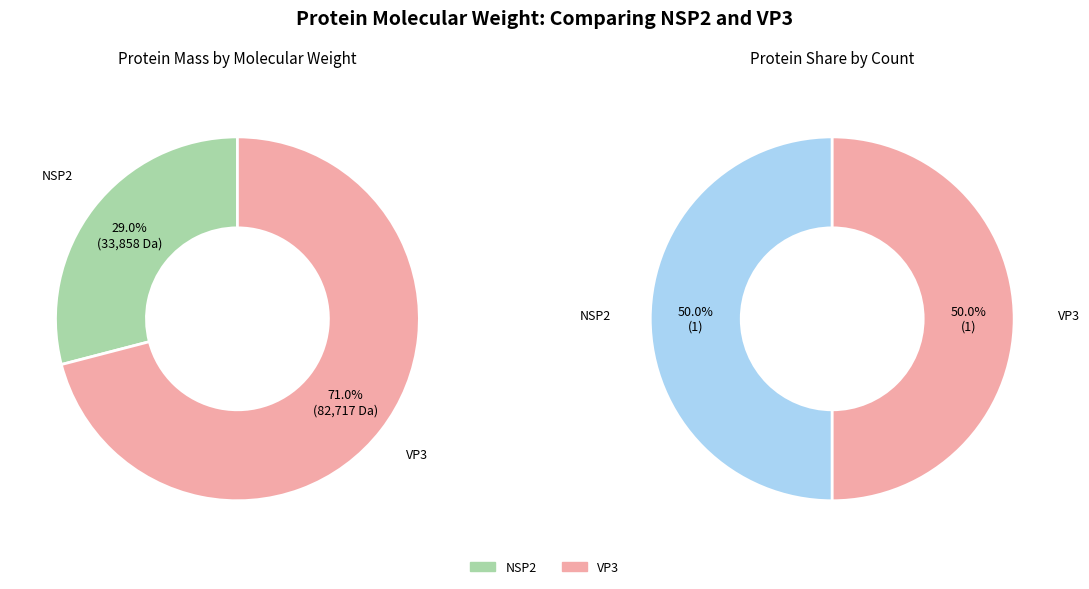

Does NSP2 account for over 50% of the chart?

No